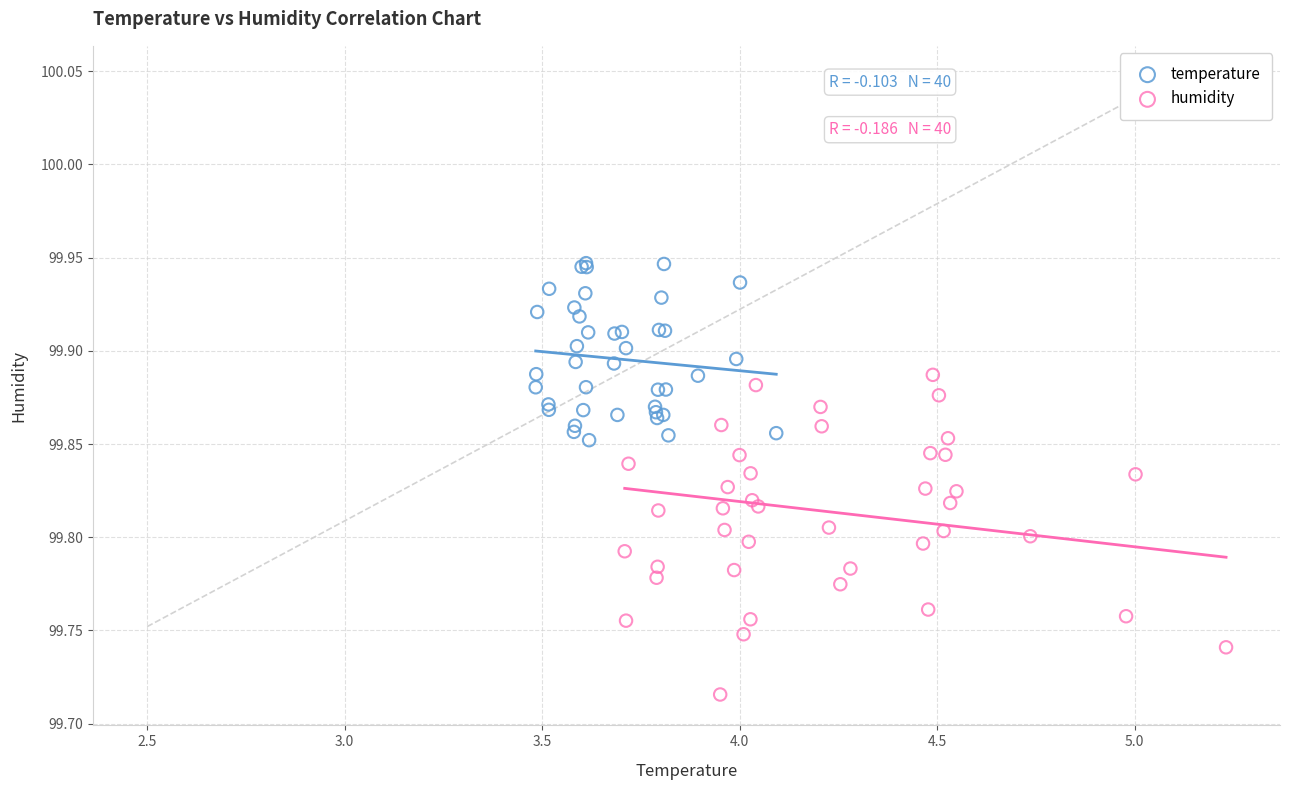

Which series reaches the minimum Y coordinate?

humidity